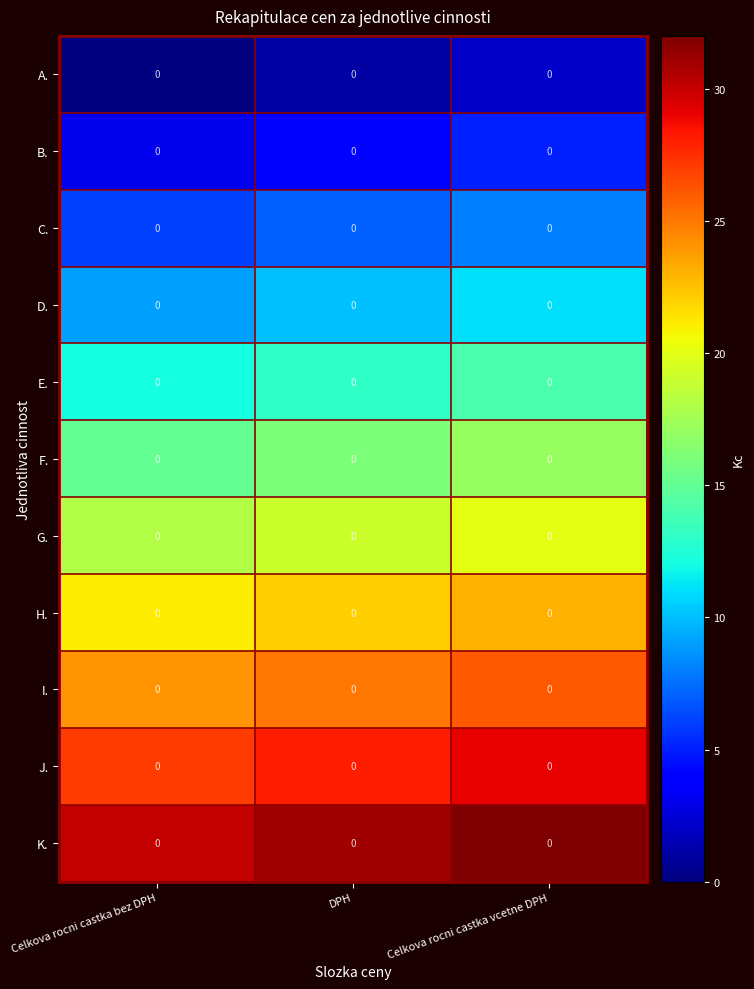

Which label corresponds to the largest value in the chart?

Celkova rocni castka vcetne DPH